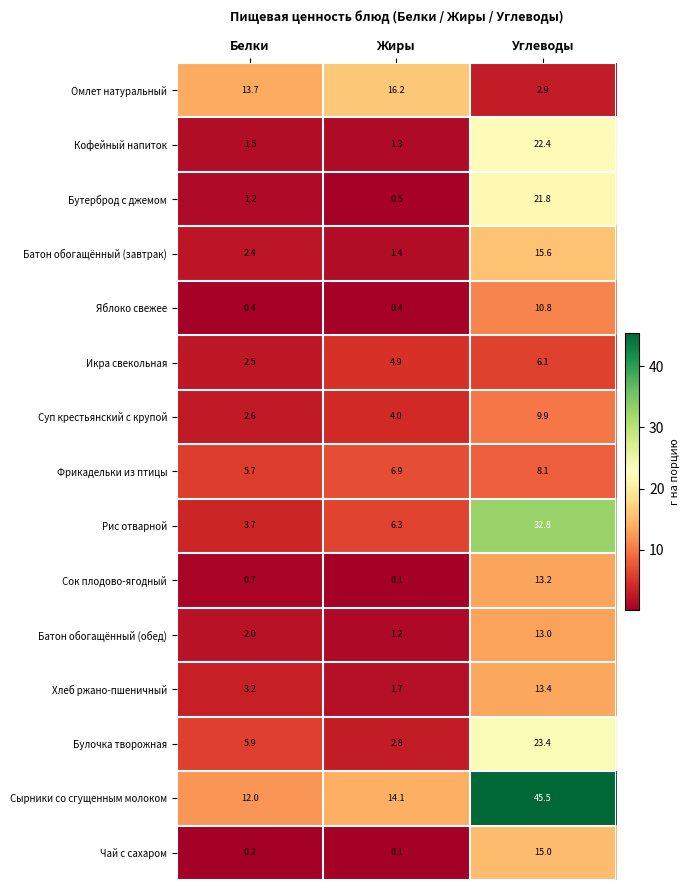

The Сок плодово-ягодный series shows 13.2 at Углеводы. True or false?

True